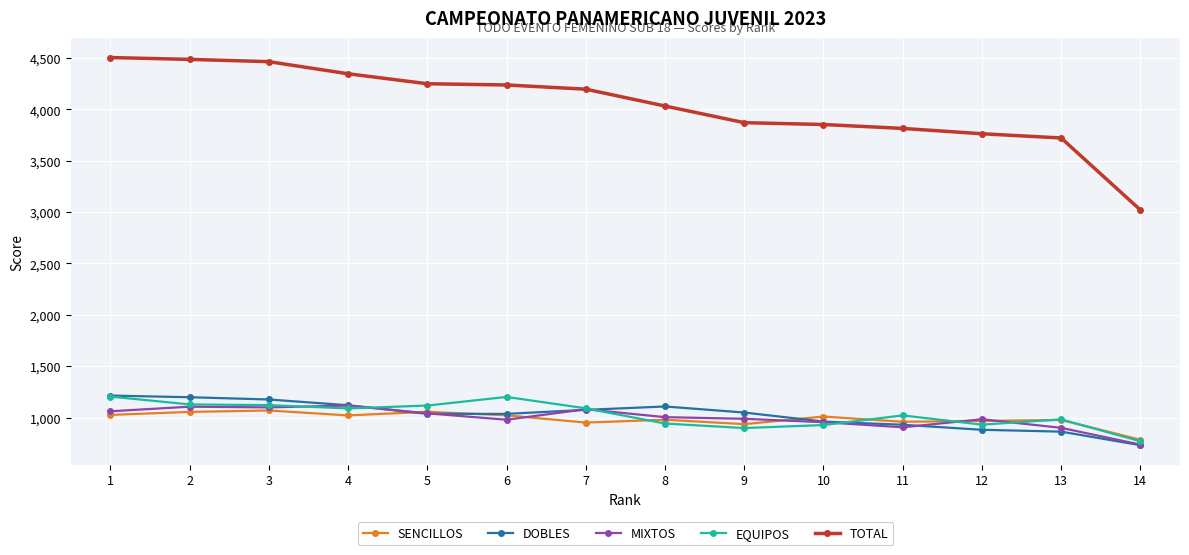

True or false: SENCILLOS and TOTAL cross at least once.

False